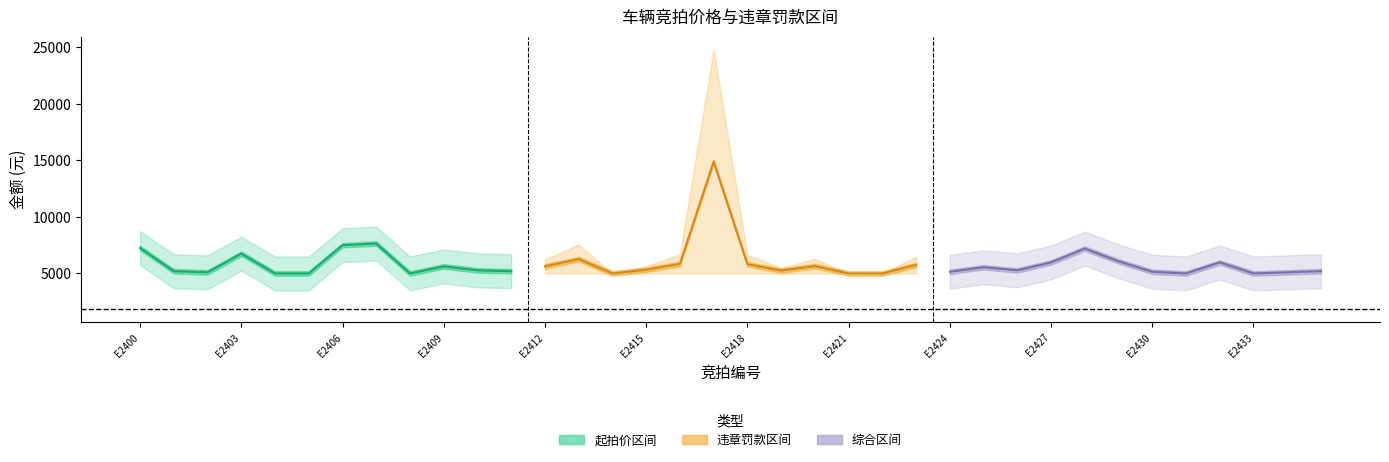

Between E2415 and E2428, which series saw the biggest shift?

违章罚款